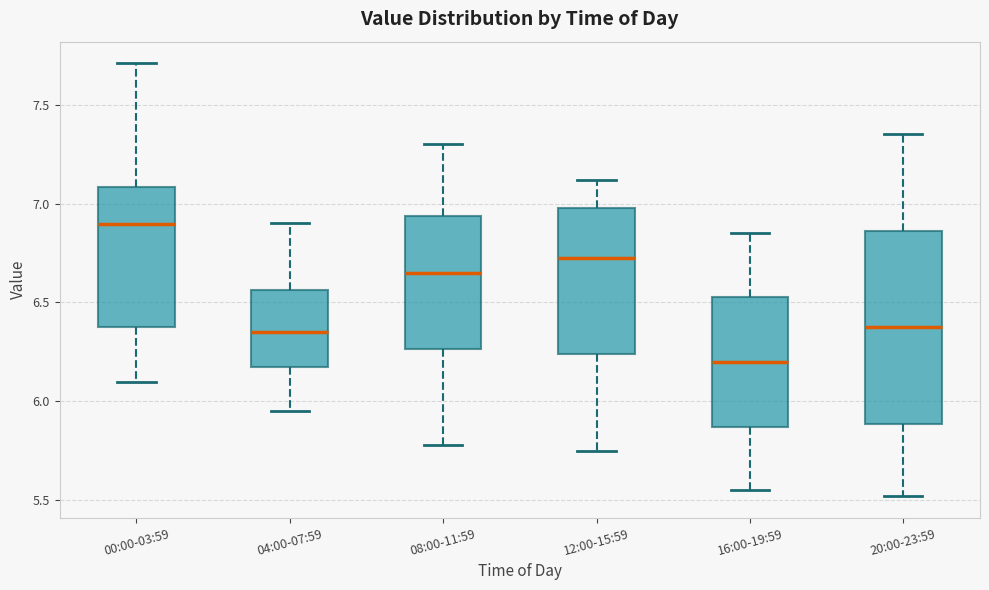

Where is the upper edge of the box for 20:00-23:59 on the y-axis? The values are not printed on the chart, so give them approximately, as read against the axis.

6.85